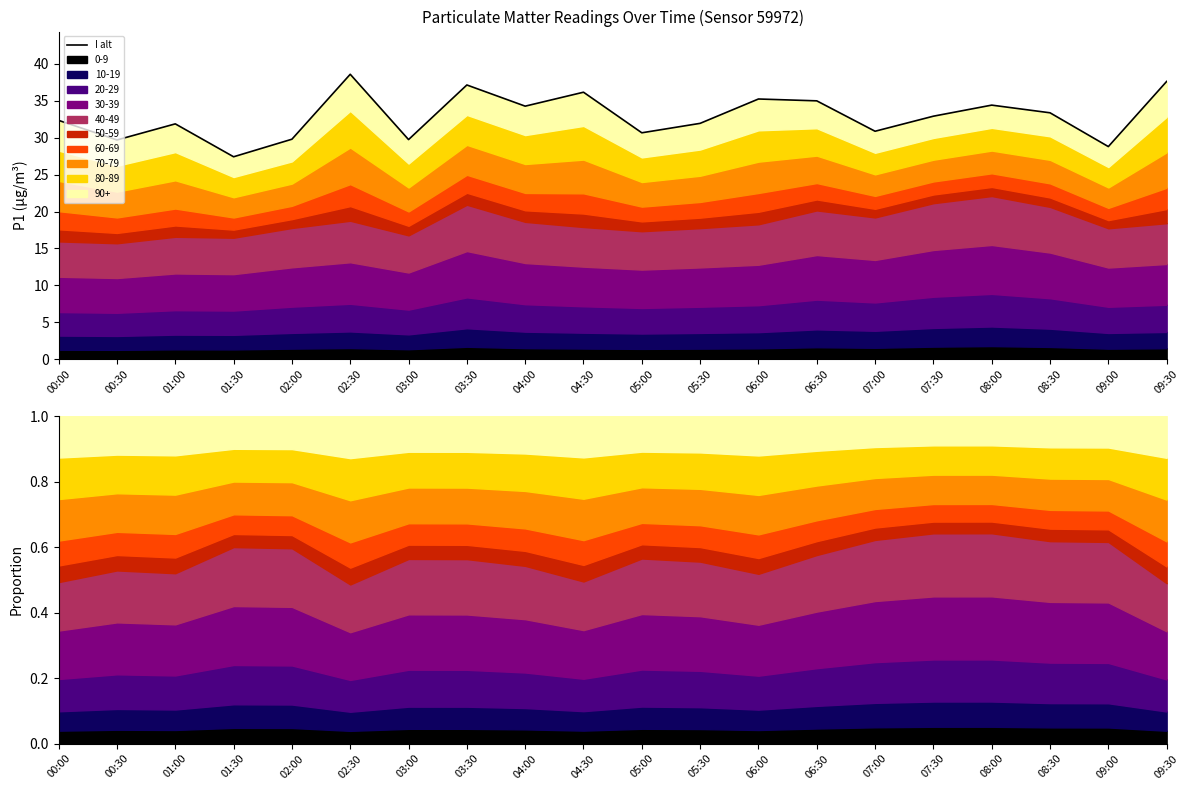

At which category does the chart reach its peak across all series?

02:30